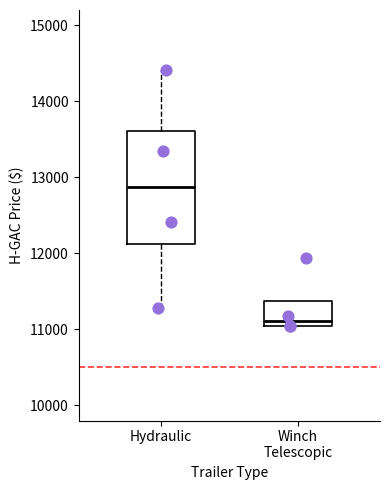

Where is the upper edge of the box for Winch Telescopic on the y-axis? The values are not printed on the chart, so give them approximately, as read against the axis.

11400